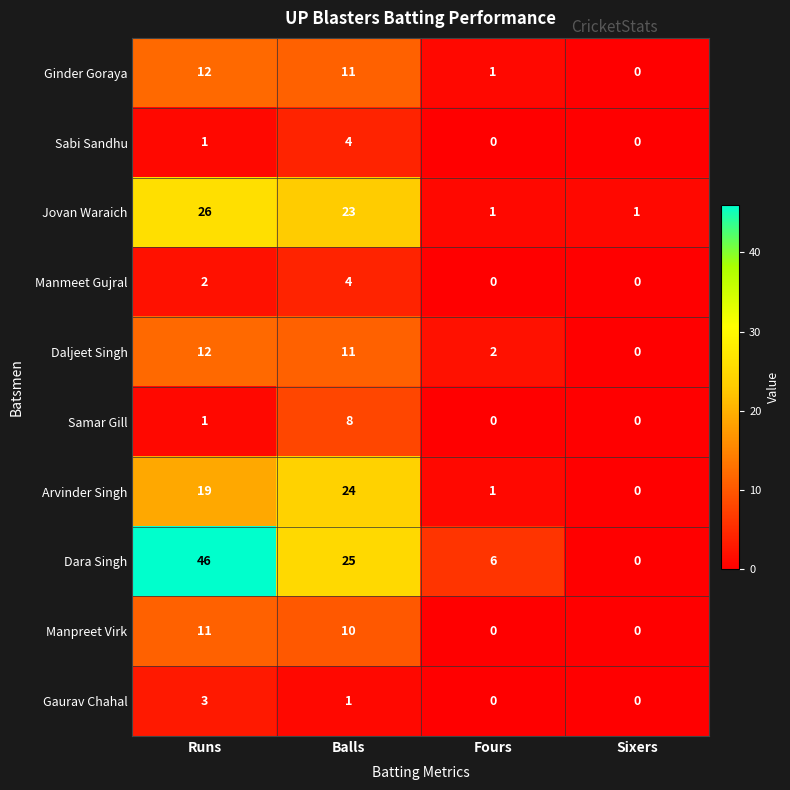

What is the difference between the maximum and minimum values in the Dara Singh series?

46